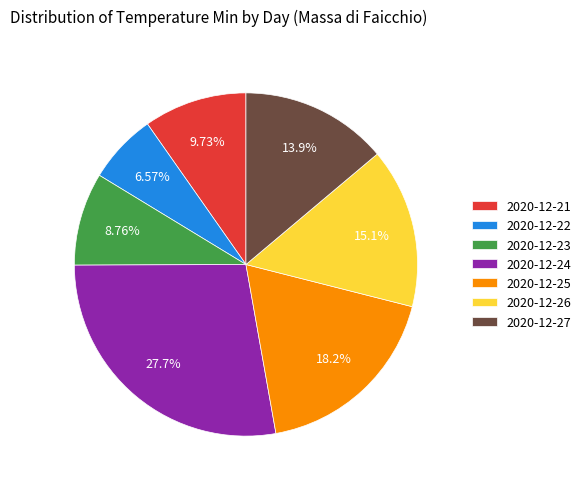

Is it true that 2020-12-23 is 9% of the pie?

True